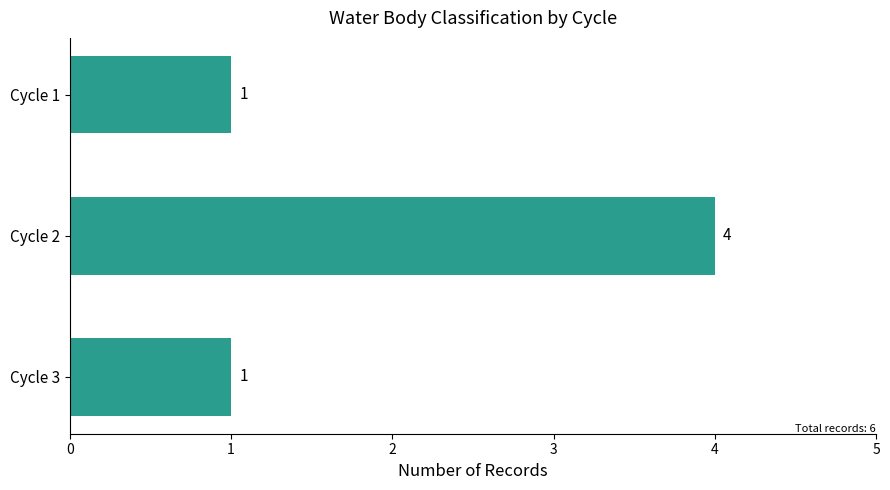

Between Cycle 2 and Cycle 3, which is larger?

Cycle 2